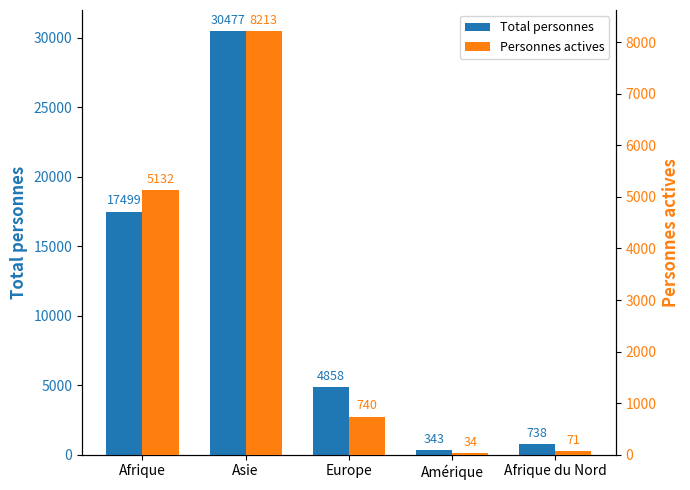

What is the label of the 2nd bar from the left?

Asie